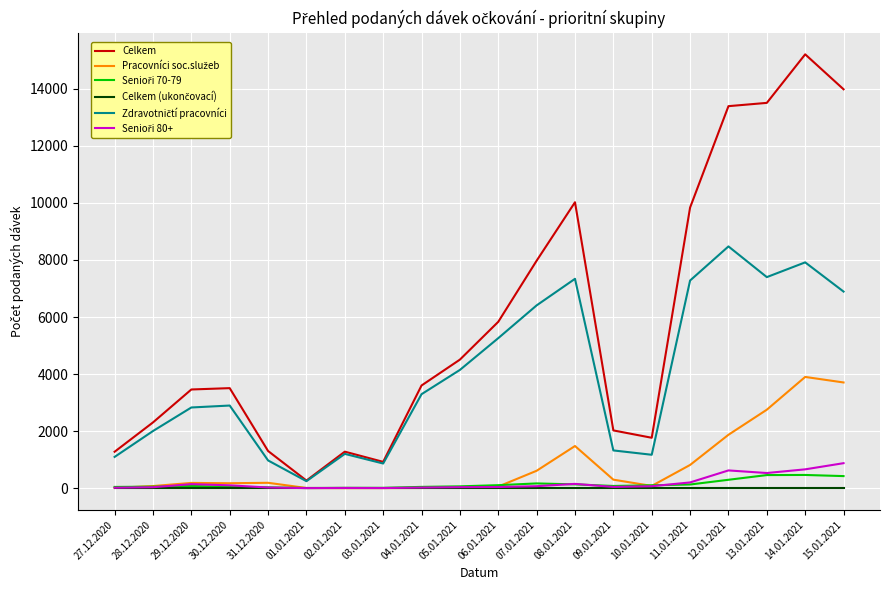

At which category is the sum across all series the highest?

14.01.2021